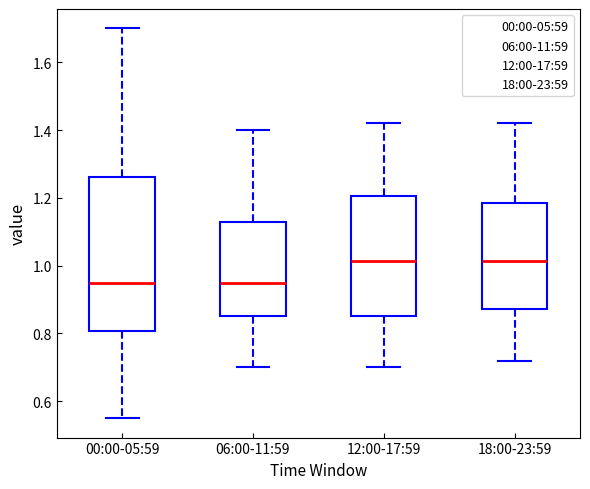

Reading left to right, transcribe this box plot: for each box, give where its median line is, the range the box spans, and where its two whiskers end, as read against the y-axis. The values are not printed on the chart, so give them approximately, as read against the axis.

00:00-05:59: median 0.96, box 0.80 to 1.26, whiskers 0.56 to 1.70
06:00-11:59: median 0.96, box 0.86 to 1.12, whiskers 0.70 to 1.40
12:00-17:59: median 1.02, box 0.86 to 1.20, whiskers 0.70 to 1.42
18:00-23:59: median 1.02, box 0.88 to 1.18, whiskers 0.72 to 1.42